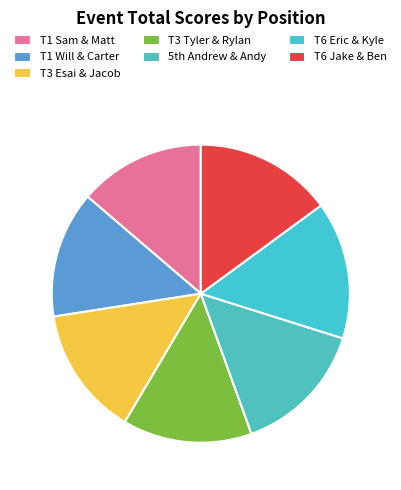

Count the number of slices in the pie.

7